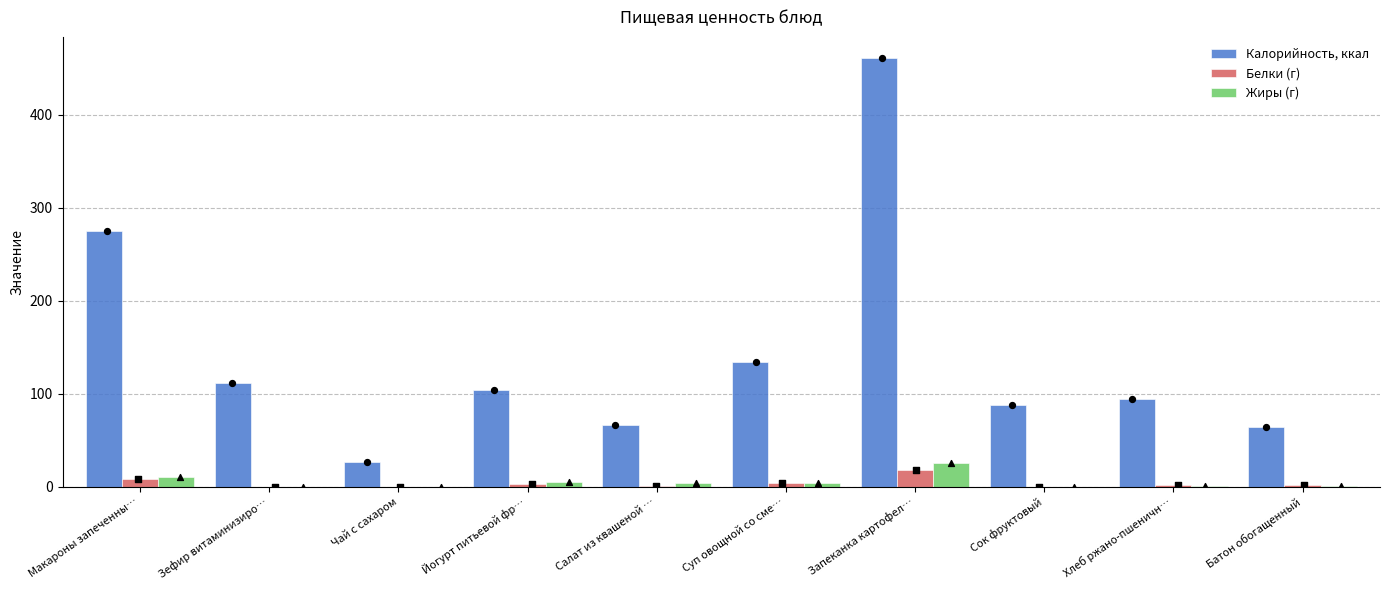

Which series contains the lowest Y value?

Белки (г)